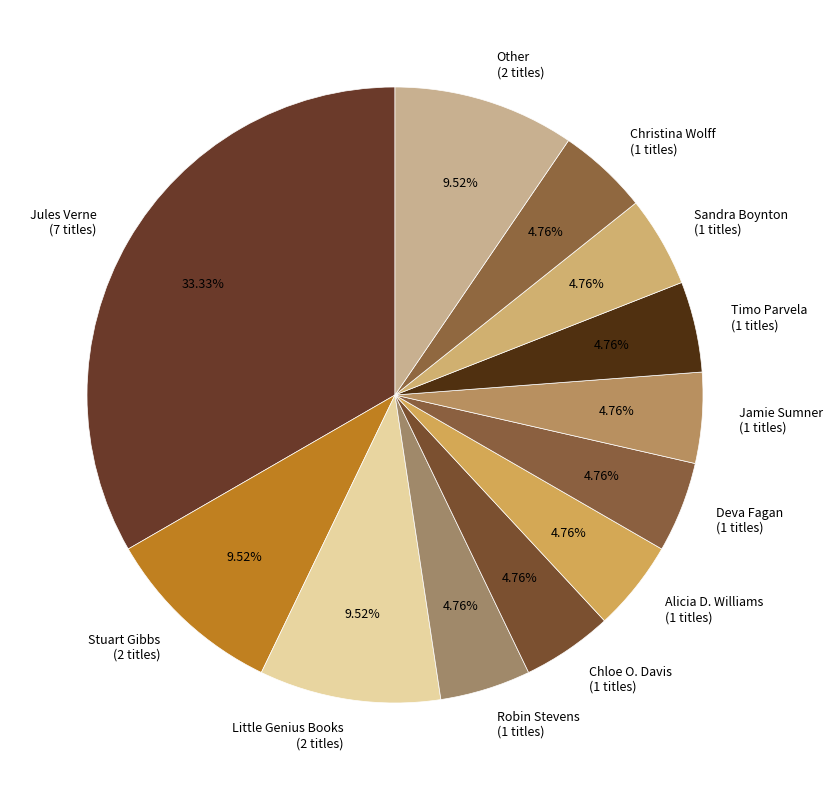

Which has a higher value, Alicia D. Williams or Other?

Other